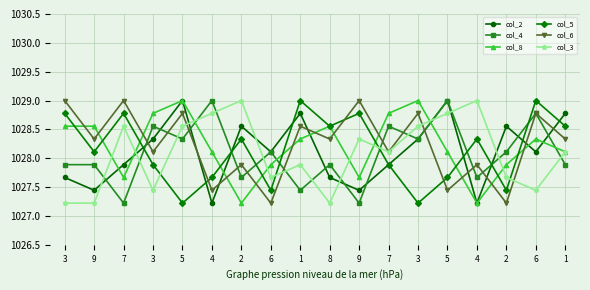

Rank the series at 1 from highest to lowest value.

col_5, col_2, col_6, col_8, col_3, col_4